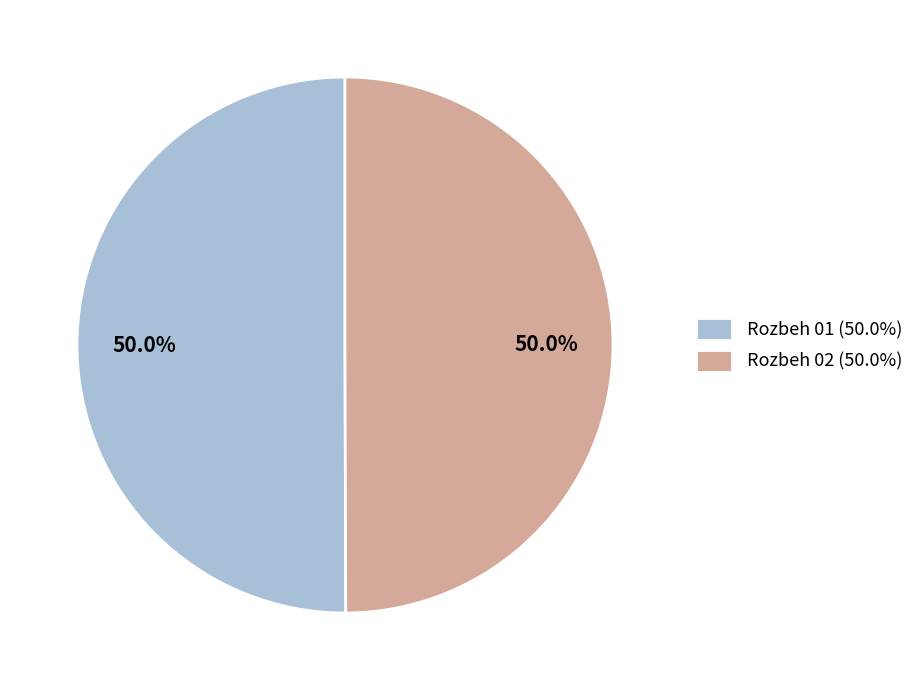

Combined, do Rozbeh 01 (50.0%) and Rozbeh 02 (50.0%) account for over 50%?

Yes